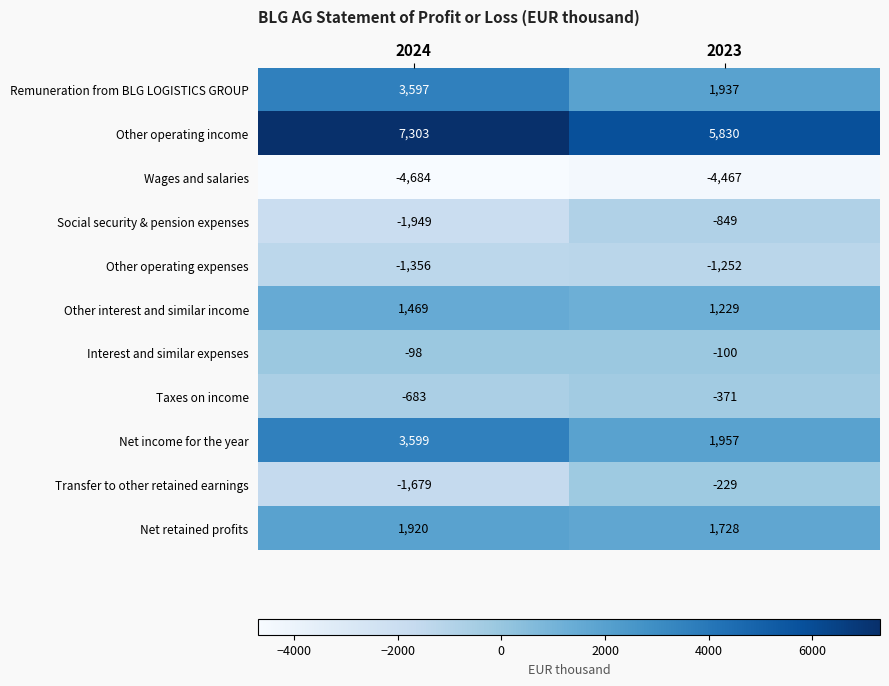

Count the number of categories in the chart.

2